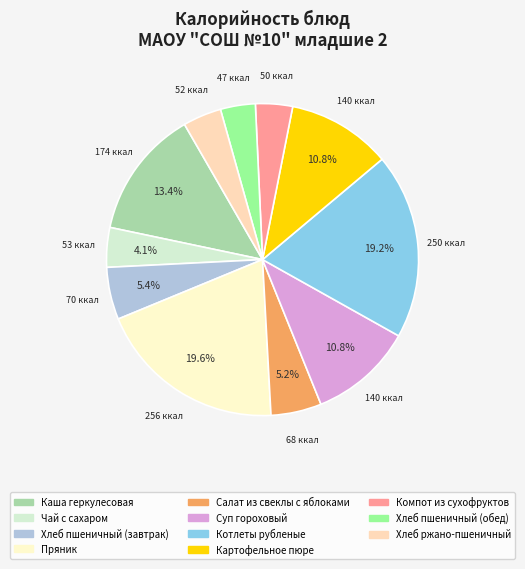

Count the number of slices in the pie.

11